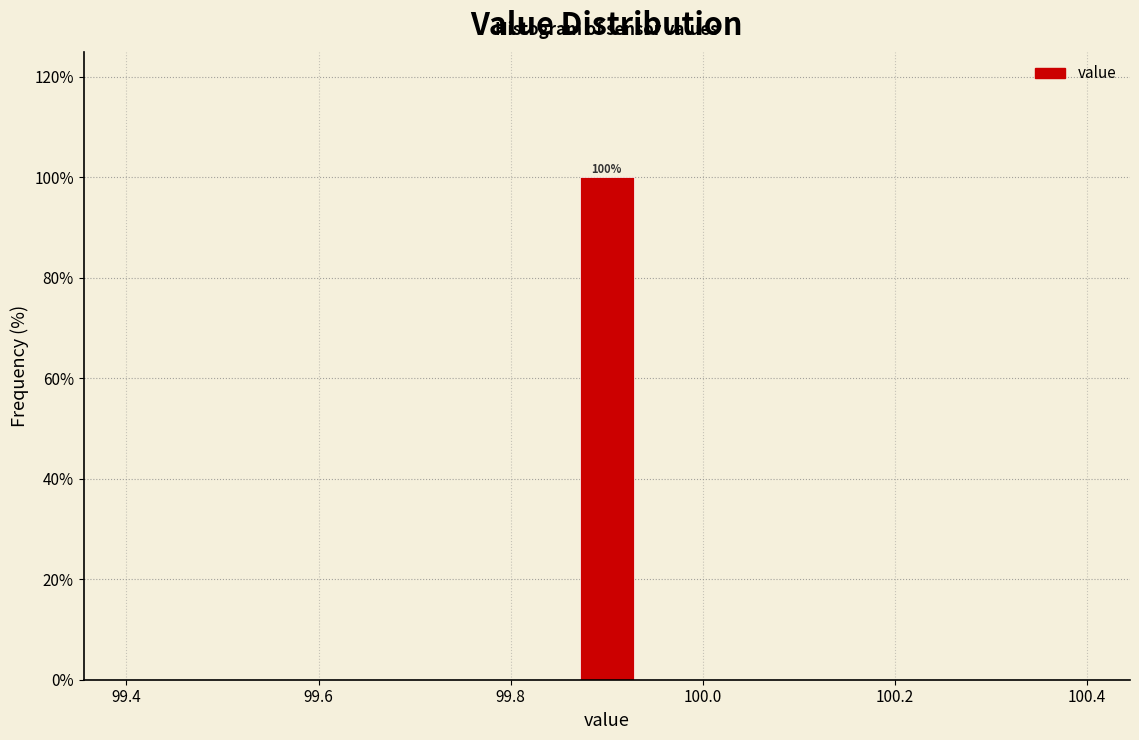

Around what value on the x-axis is the tallest bar? Give the approximate position of its centre, as read against the axis.

99.90